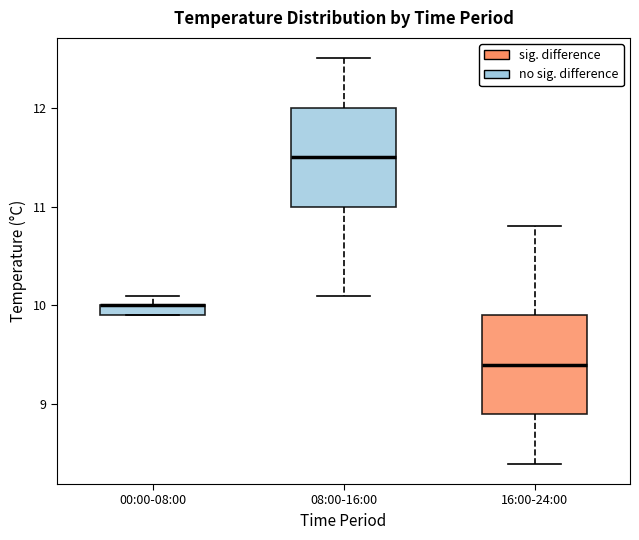

Where is the lower edge of the box for 08:00-16:00 on the y-axis? The values are not printed on the chart, so give them approximately, as read against the axis.

11.0